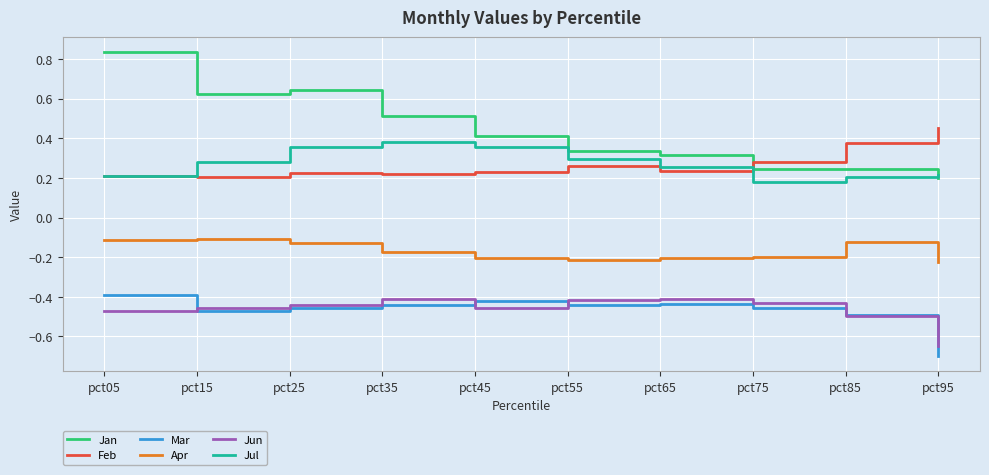

In Jul, how many points are lower than both neighbors (excluding endpoints)?

1